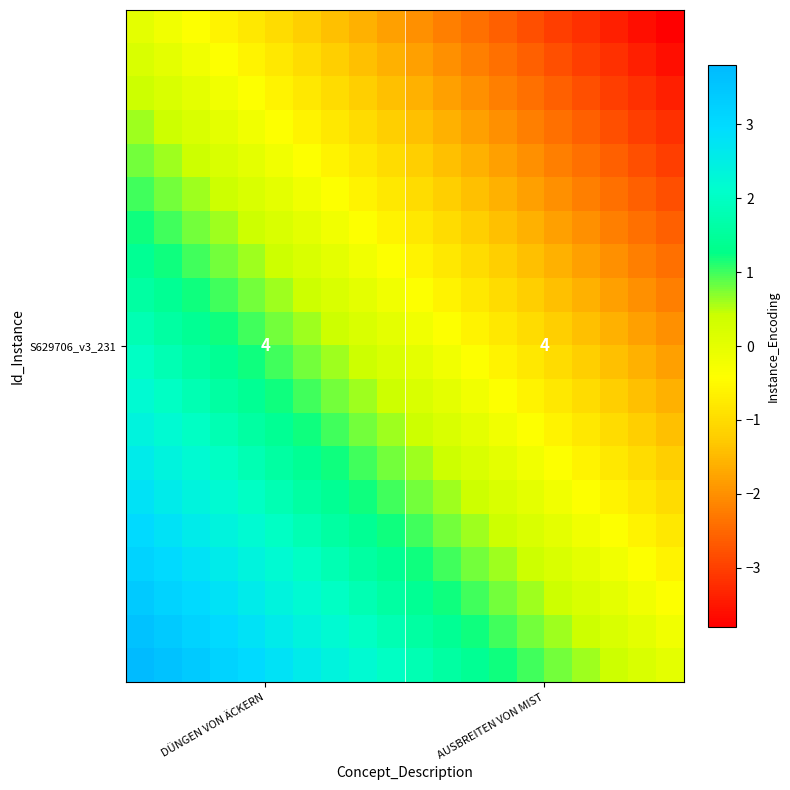

How many data points does each series have?

20